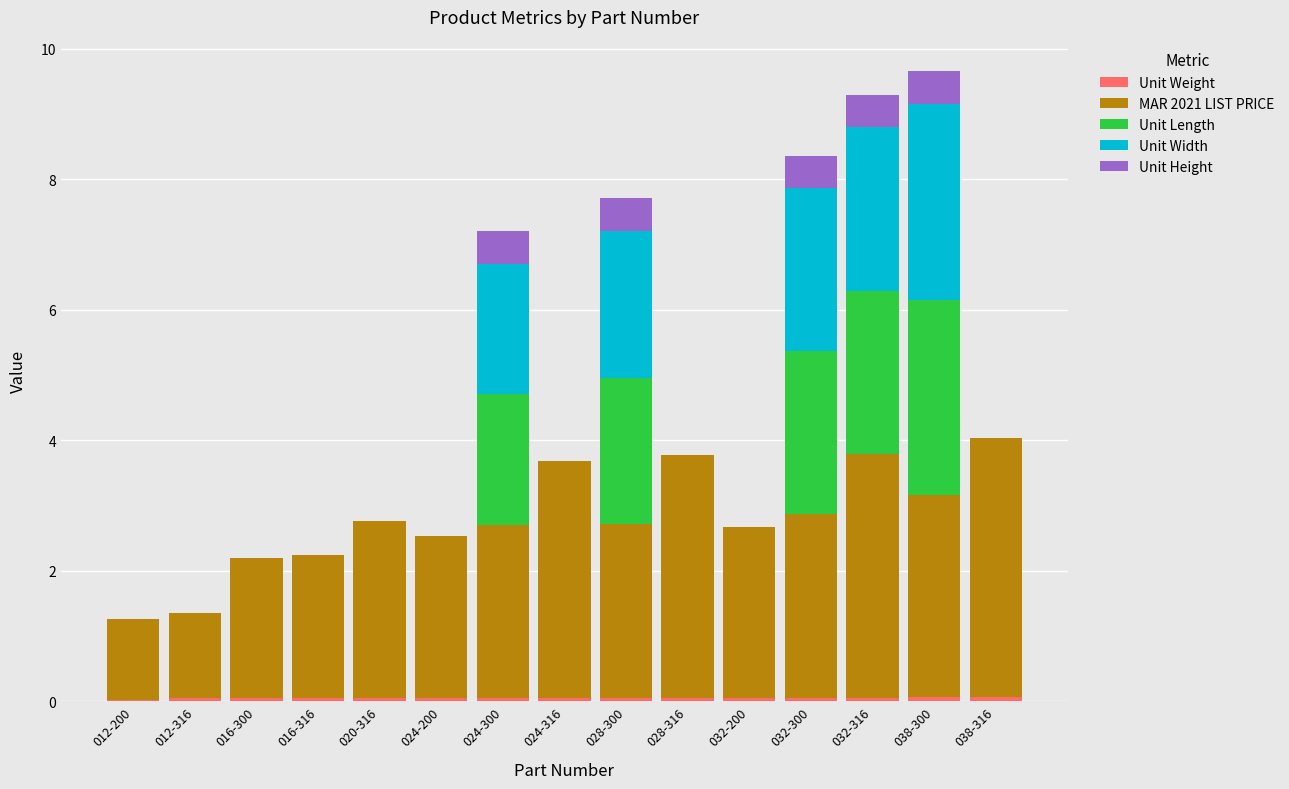

At which category is the sum across all series the highest?

038-300